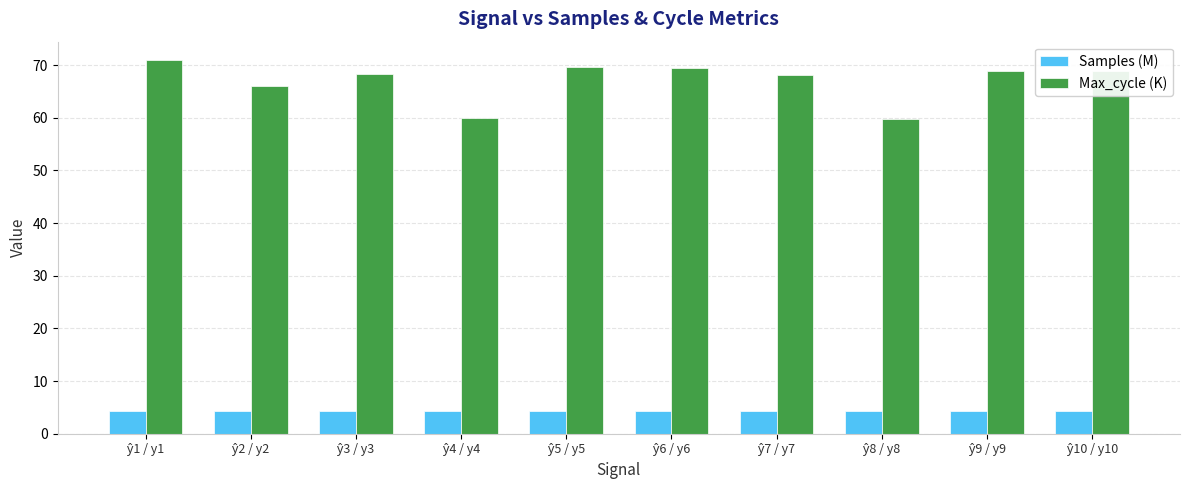

Which series has the widest spread of values?

Max_cycle (K)